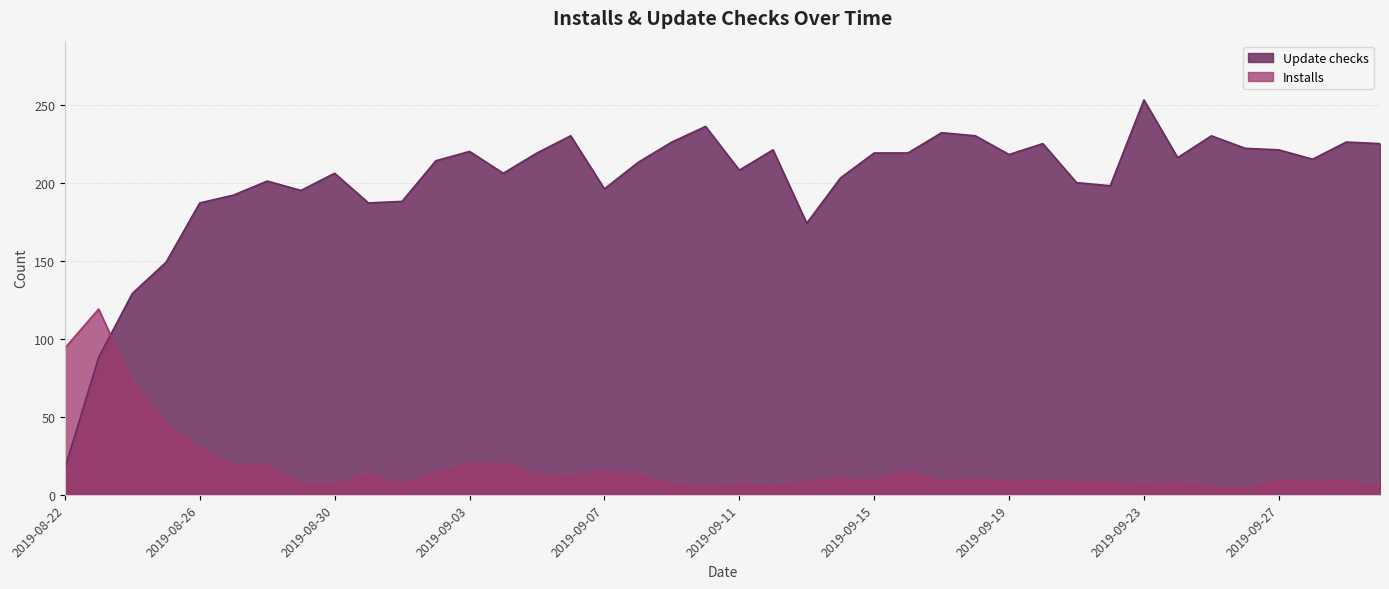

What is the label of the 10th point from the left?

2019-08-31